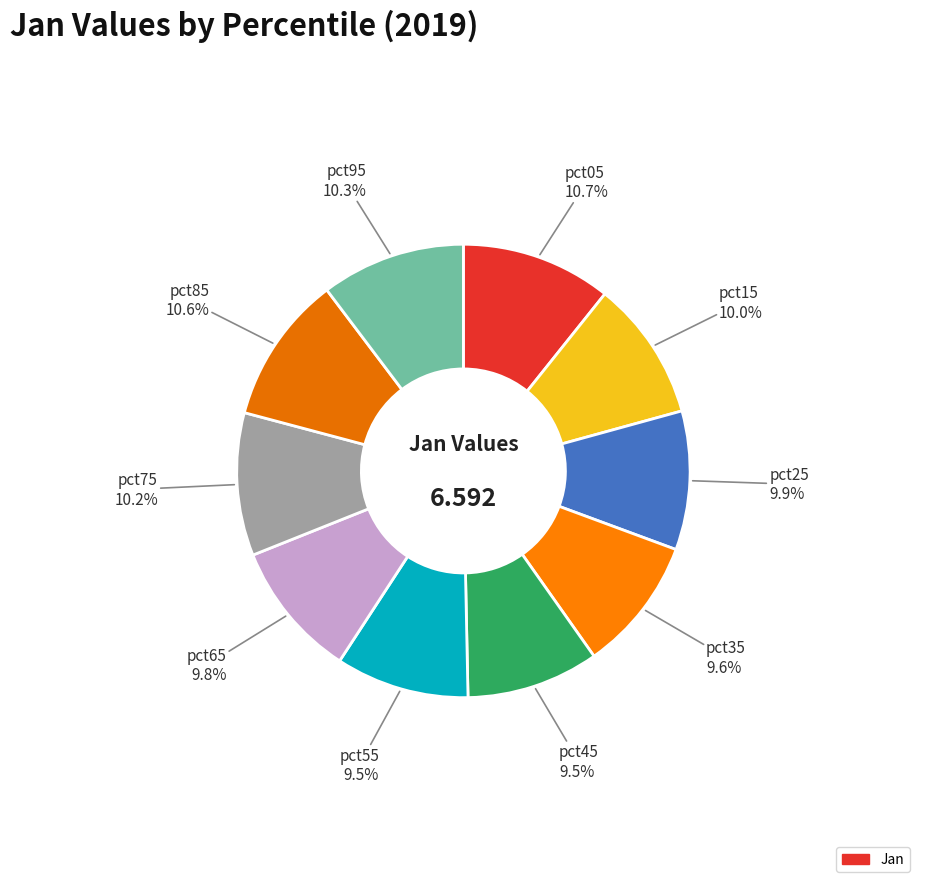

Does any single category account for the majority?

No